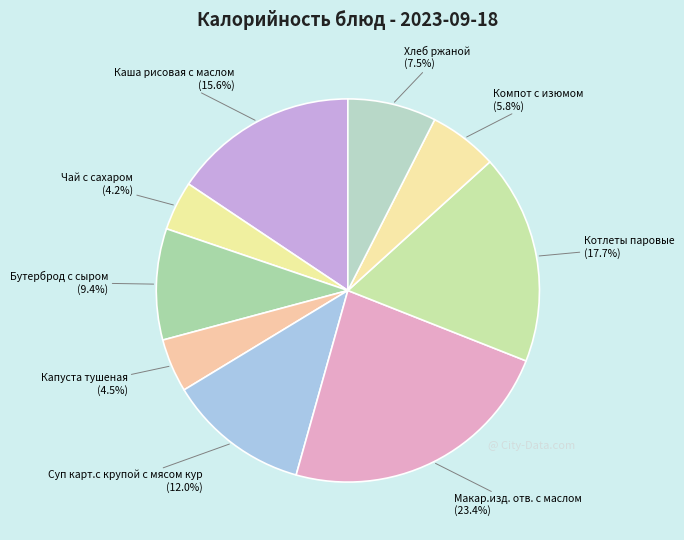

Is it true that Бутерброд с сыром is 9% of the pie?

True